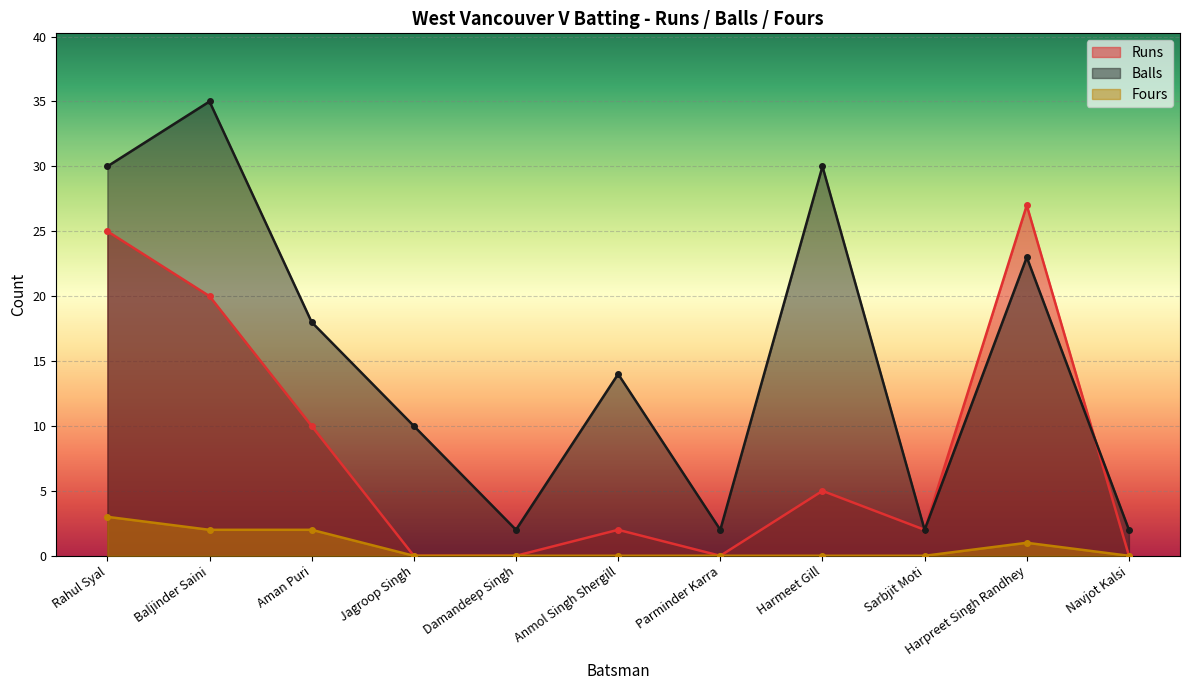

How many categories are shown in the chart?

11